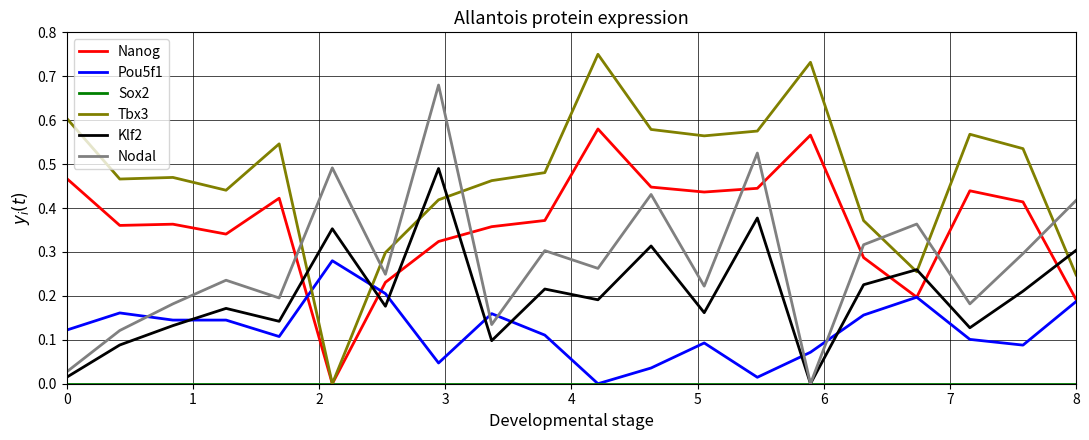

Which series has the largest total across all categories?

Tbx3